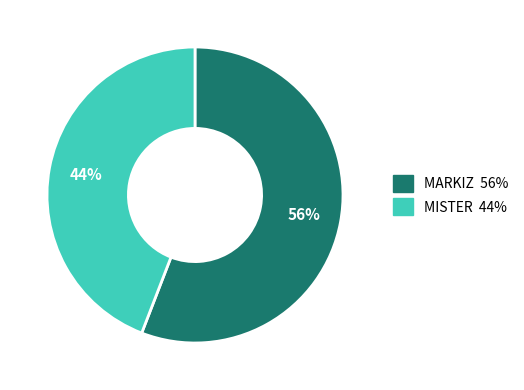

Which slice represents more than half of the pie?

MARKIZ